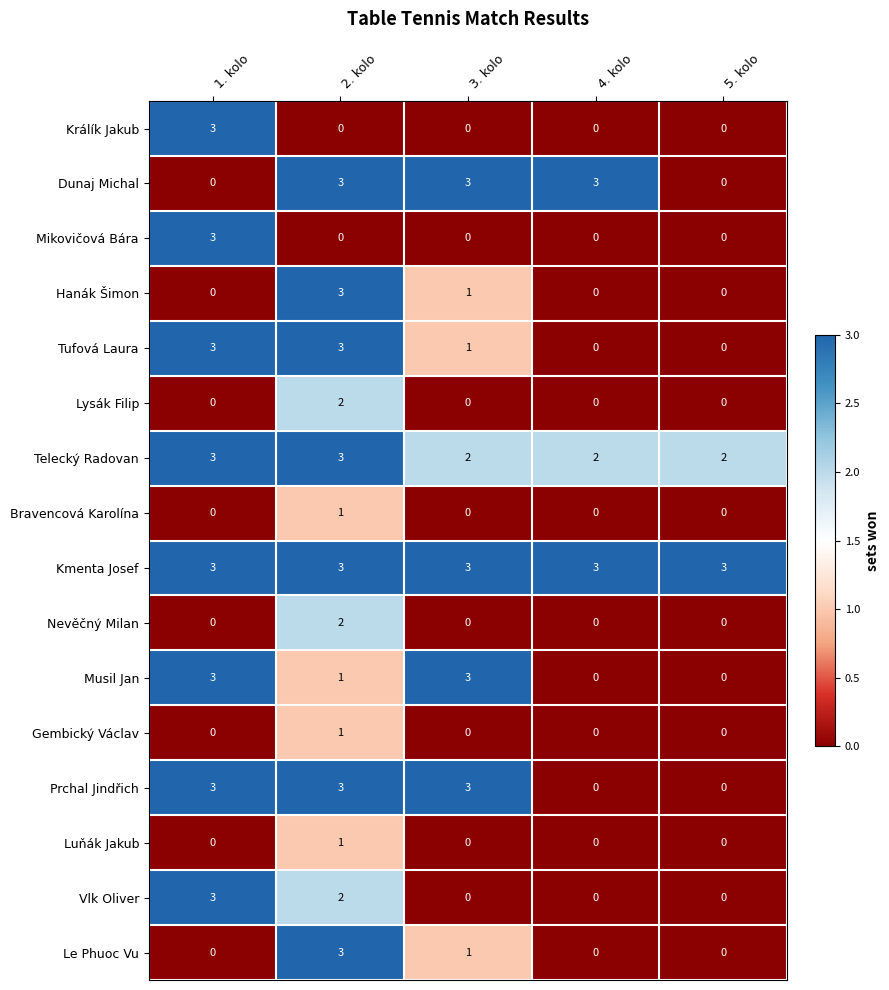

Where is Le Phuoc Vu nearest to the value 1?

3. kolo